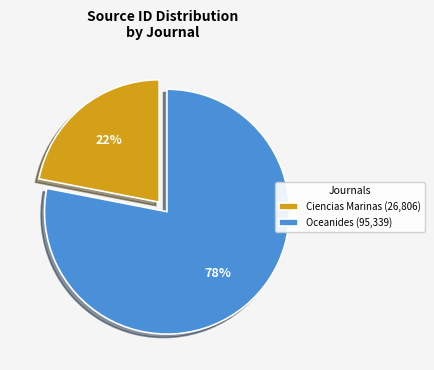

Do Ciencias Marinas and Oceanides together represent more than half of the pie?

Yes